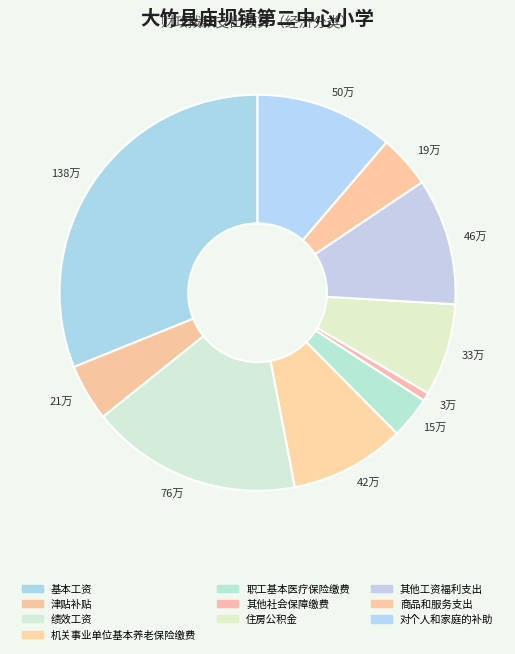

Is there a majority slice in this chart?

No